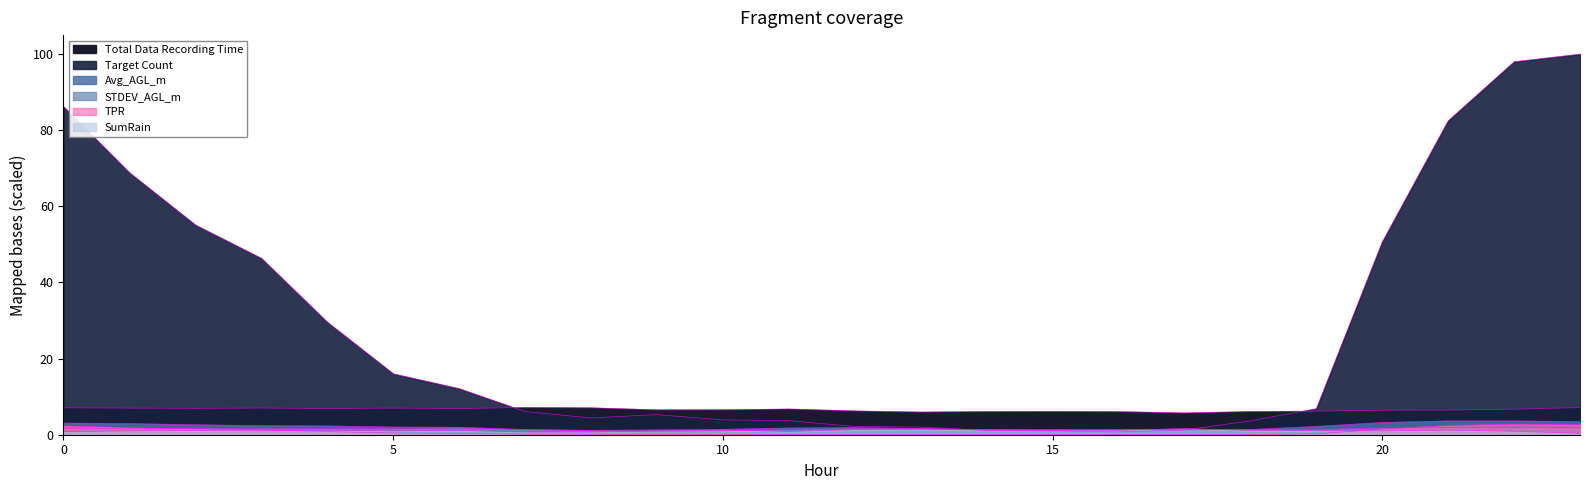

How many lines are shown in the chart?

6